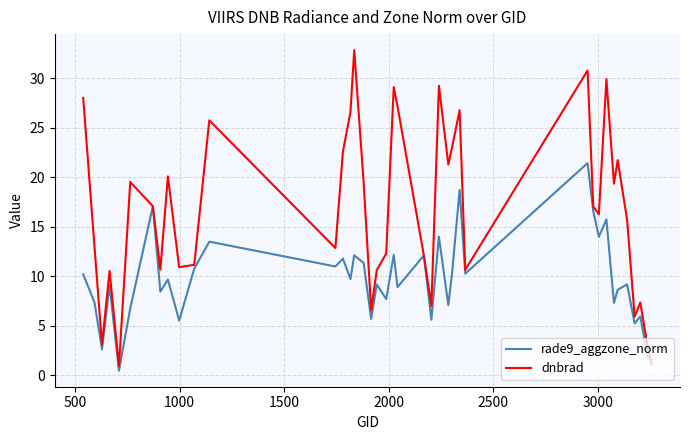

Which series has the largest range (max minus min)?

dnbrad